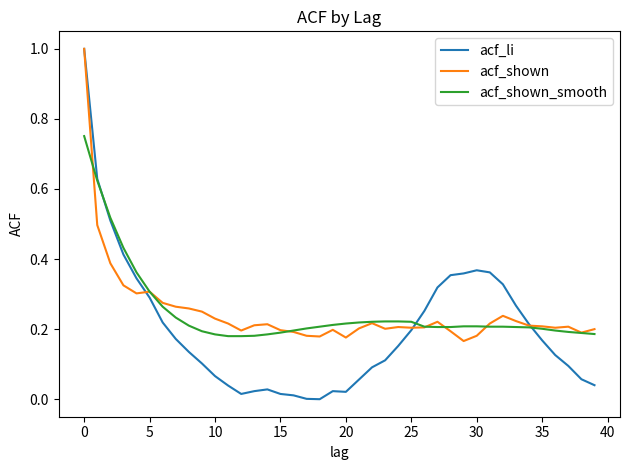

Which series has the largest range (max minus min)?

acf_li